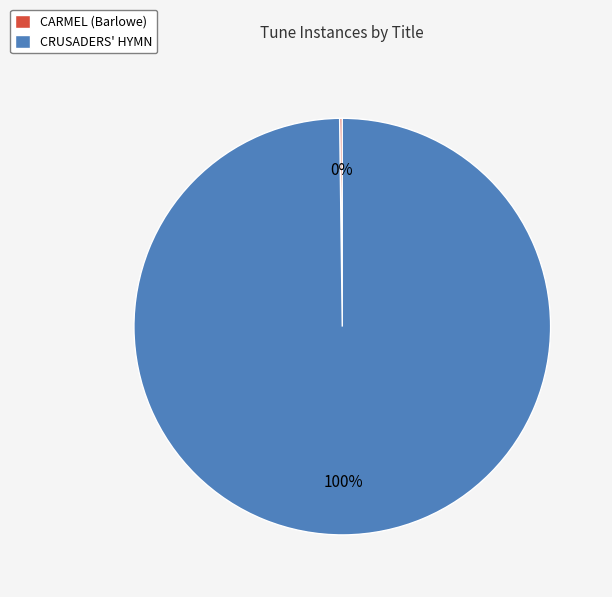

To the nearest percent, what is the average slice percentage?

50%